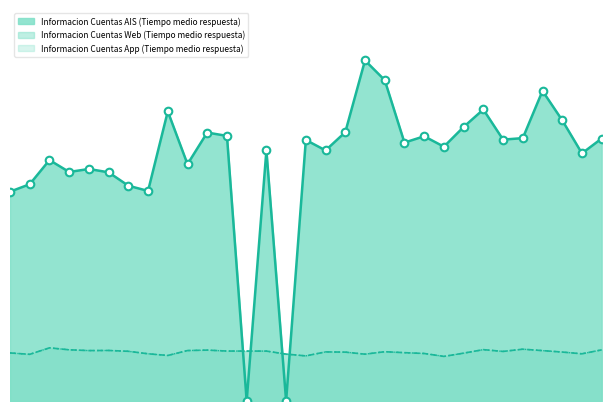

Which series contains the highest Y value?

Informacion Cuentas AIS (Tiempo medio respuesta)